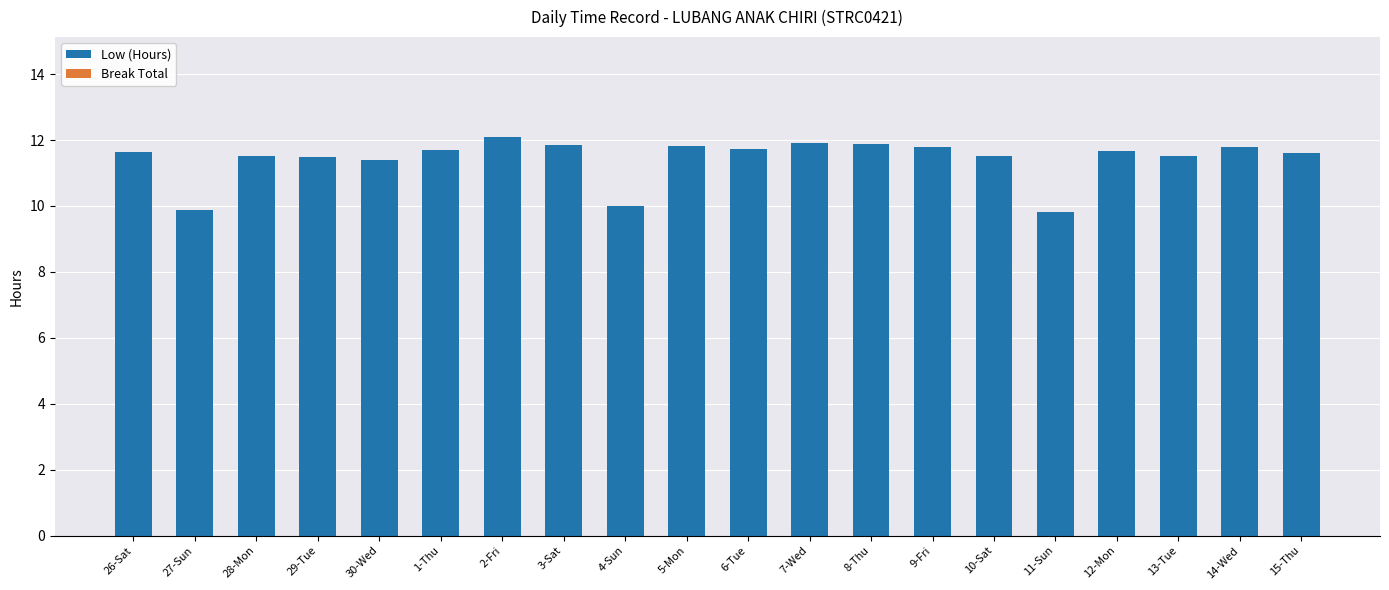

What is the ratio of the value at 29-Tue to the value at 4-Sun?

1.1